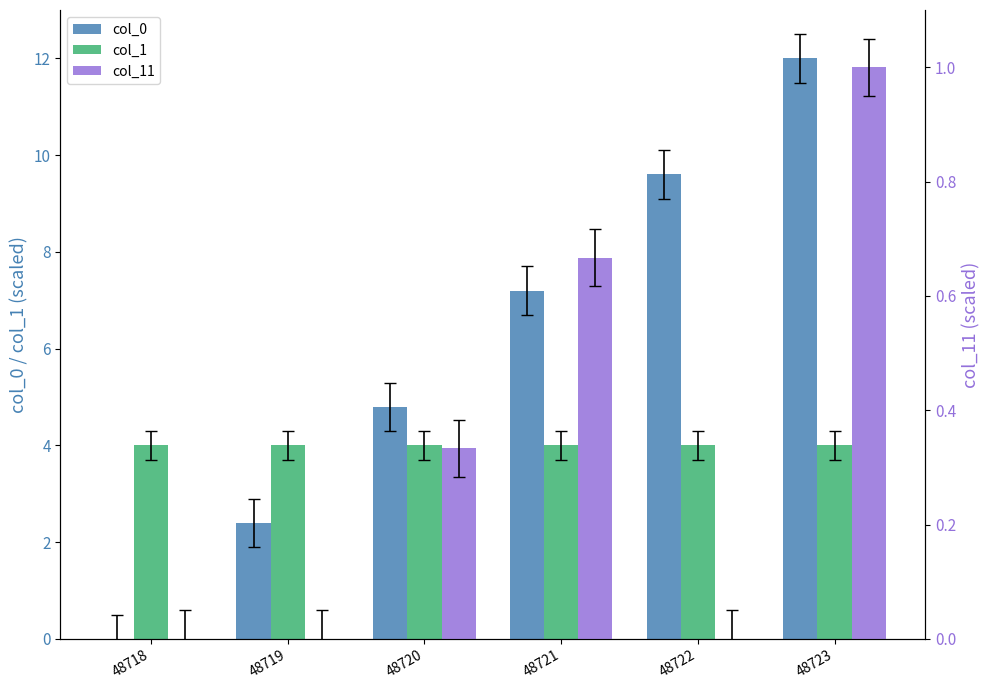

What is the difference between the maximum and second lowest values in the col_11 series?

1.0